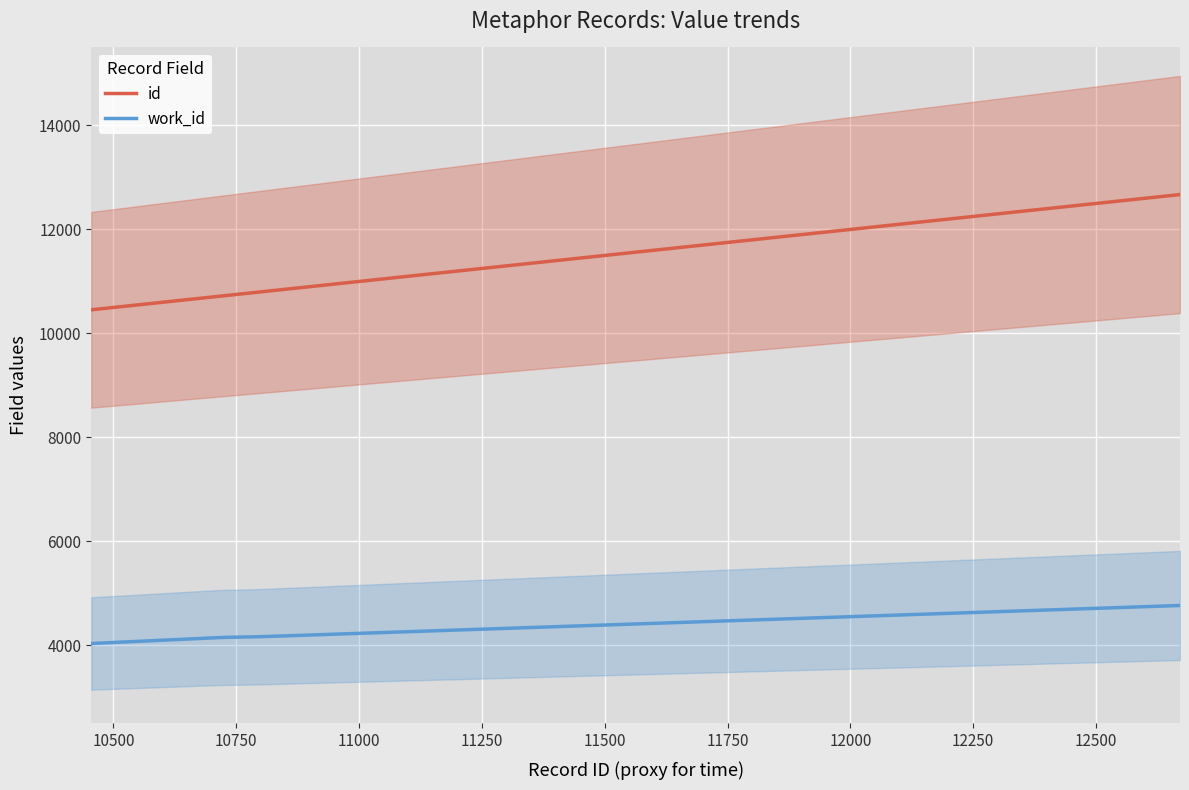

Which series reaches the minimum Y coordinate?

work_id